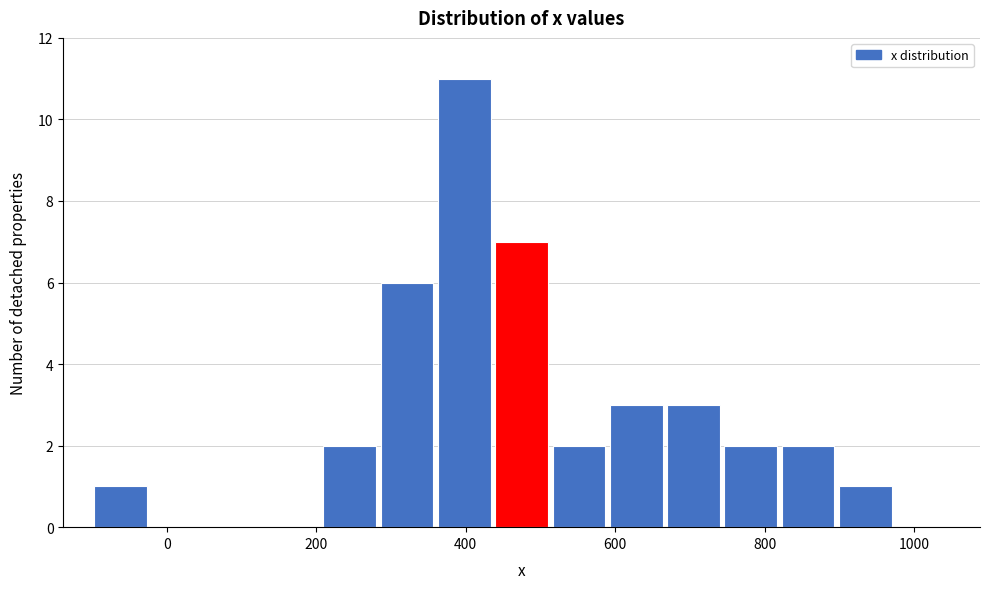

Read against the x-axis, roughly where is the centre of the tallest bar?

400